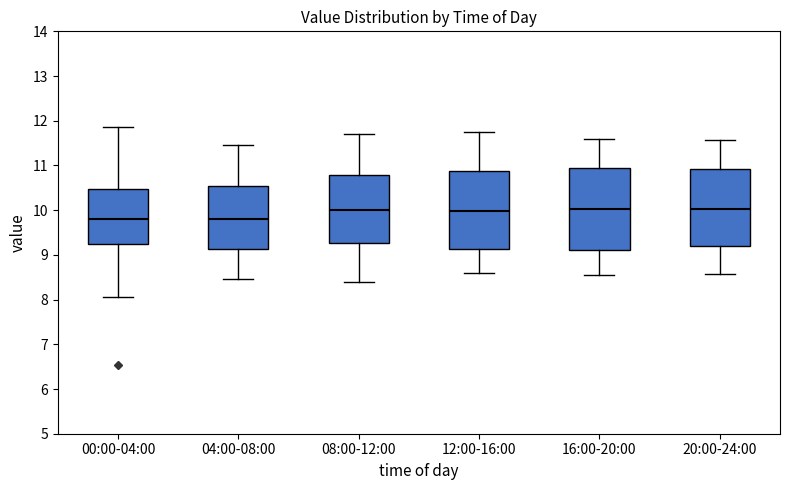

Where is the upper edge of the box for 08:00-12:00 on the y-axis? The values are not printed on the chart, so give them approximately, as read against the axis.

10.8